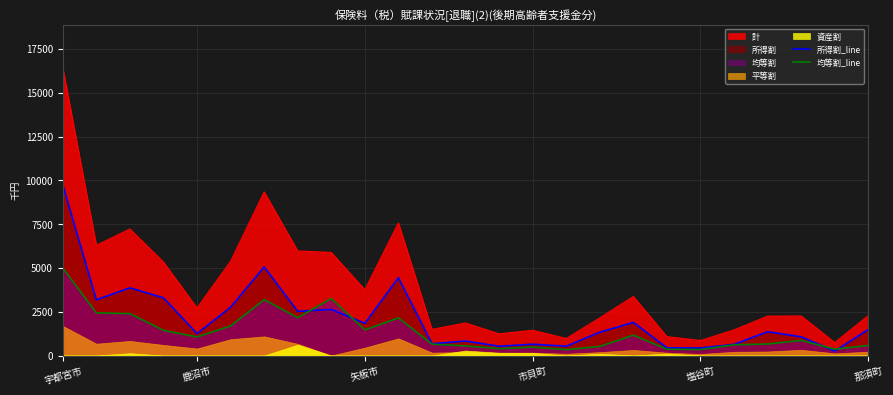

Reading left to right, what are all the values shown in this chart?

所得割_line: 9738	3179	3865	3291	1252	2756	5056	2521	2631	1836	4438	673	826	529	645	532	1328	1890	439	430	635	1359	1068	253	1485
均等割_line: 4998	2434	2392	1436	1061	1688	3188	2160	3252	1465	2148	648	550	390	480	336	521	1162	360	338	613	657	863	360	576